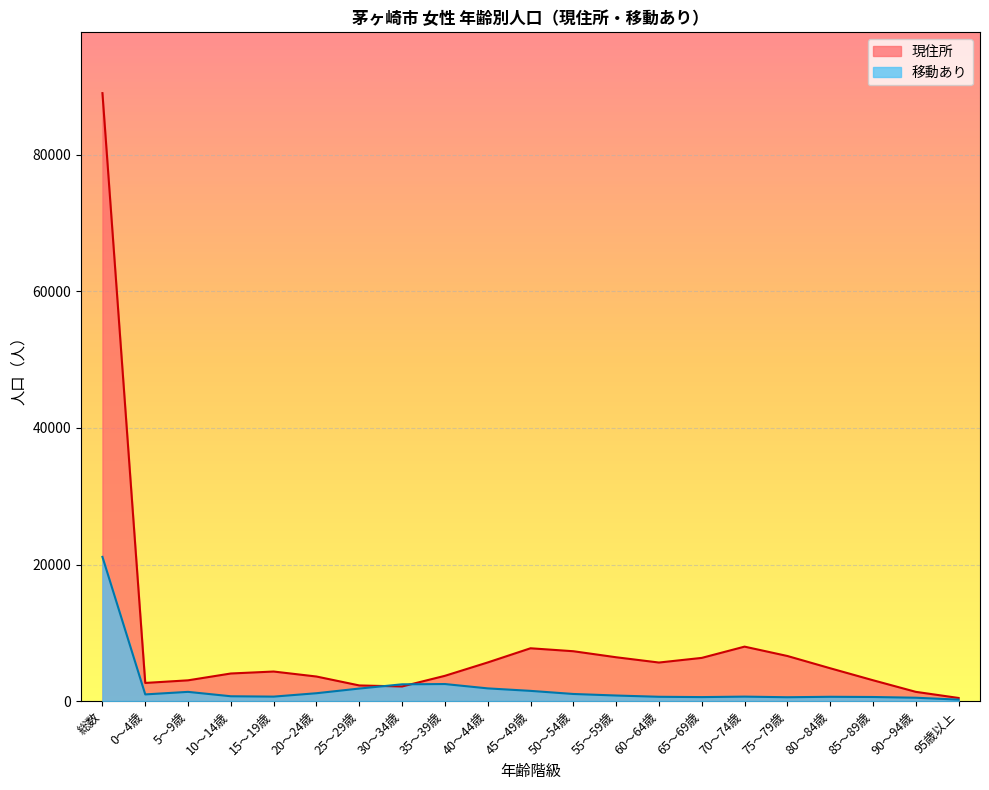

What are all the series names shown in the legend?

現住所, 移動あり